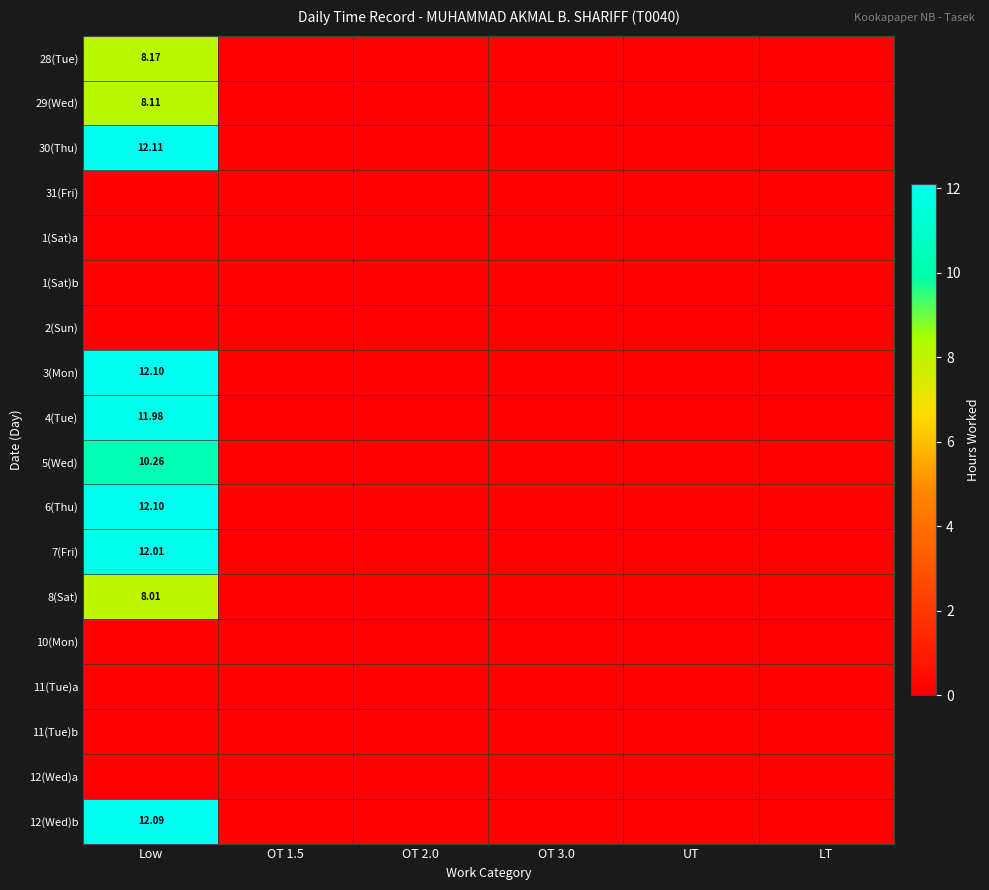

How many distinct data groups are displayed?

18